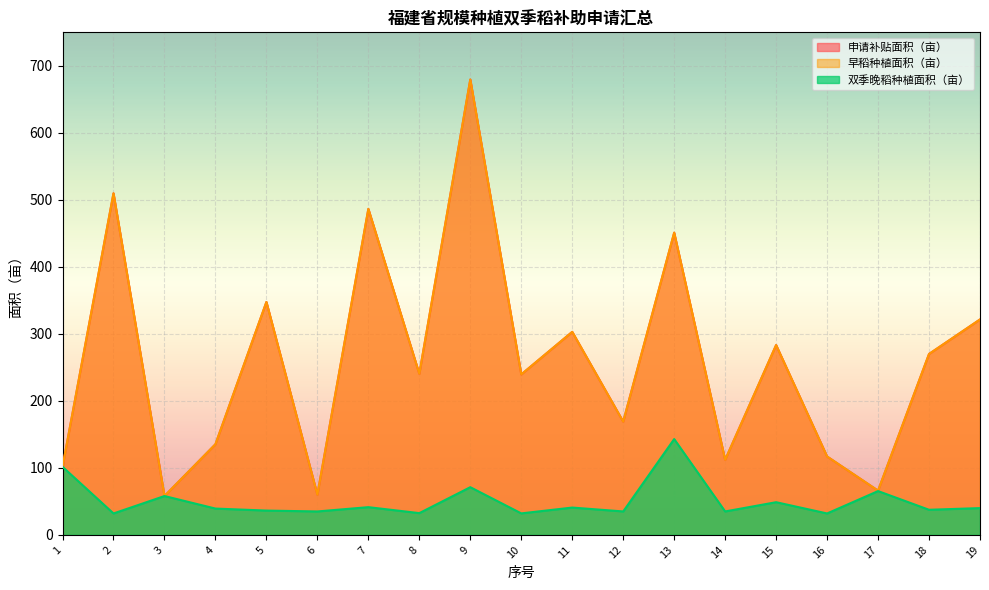

What is the value of the 双季晚稻种植面积（亩） point at the 14th from the left?

35.0